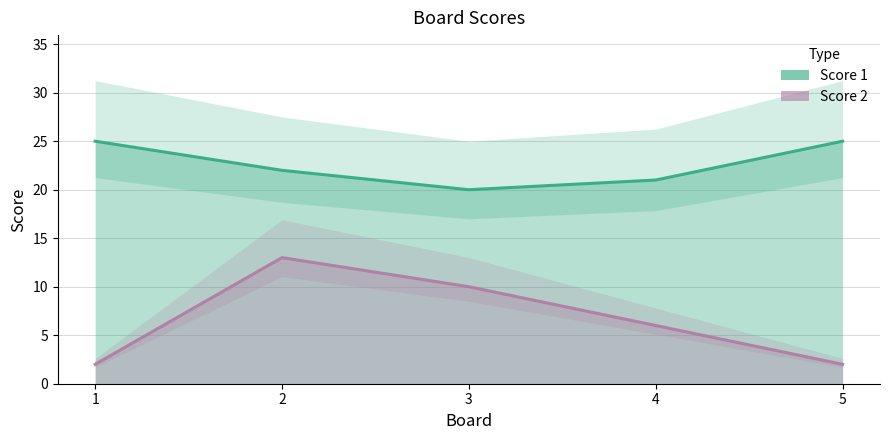

Count the number of categories in the chart.

5